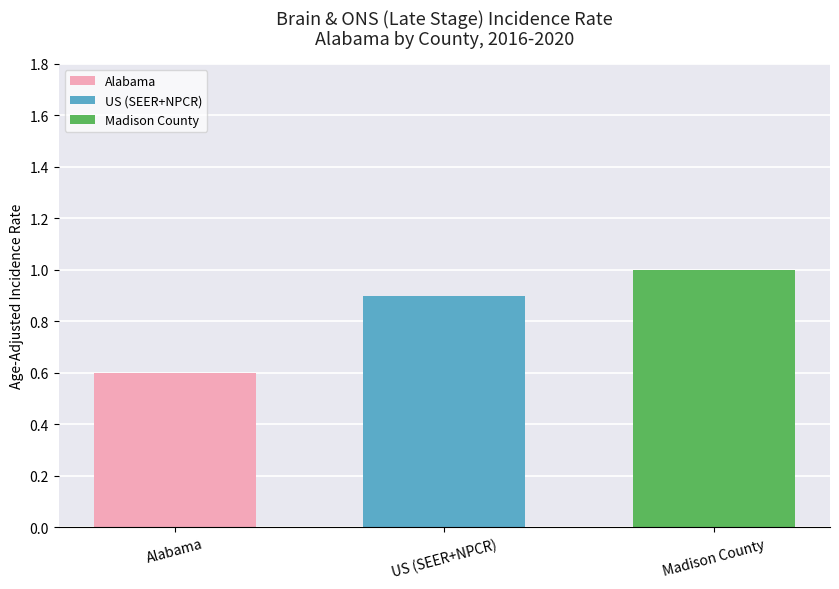

Is it true that the value at Alabama is 0.9?

False